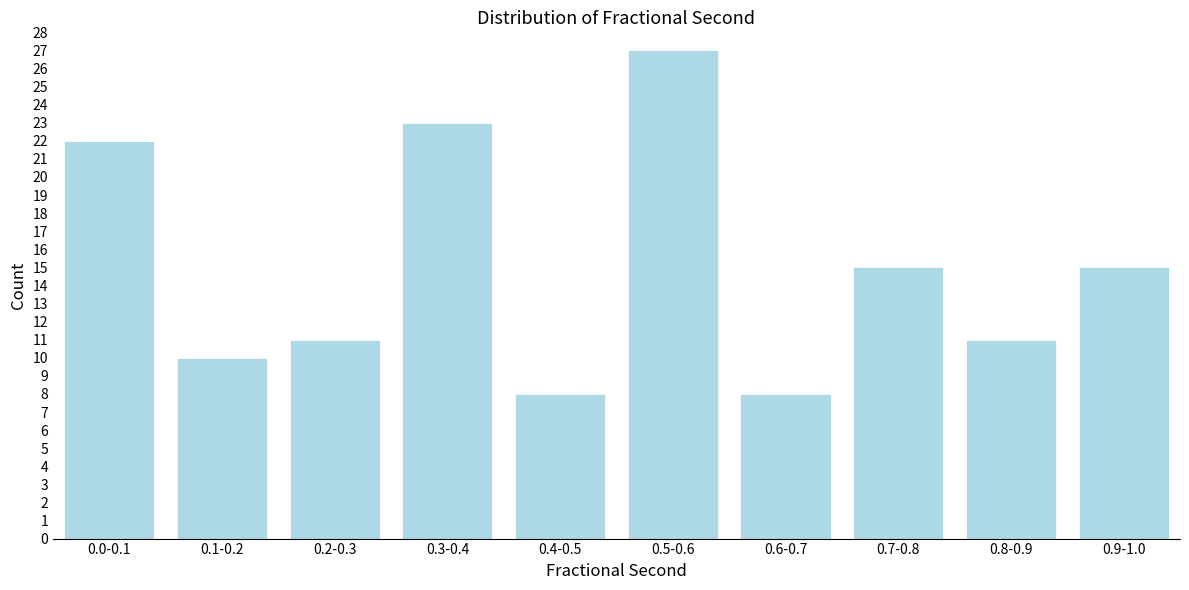

Reading right to left, extract all data points from this chart.

15	11	15	8	27	8	23	11	10	22